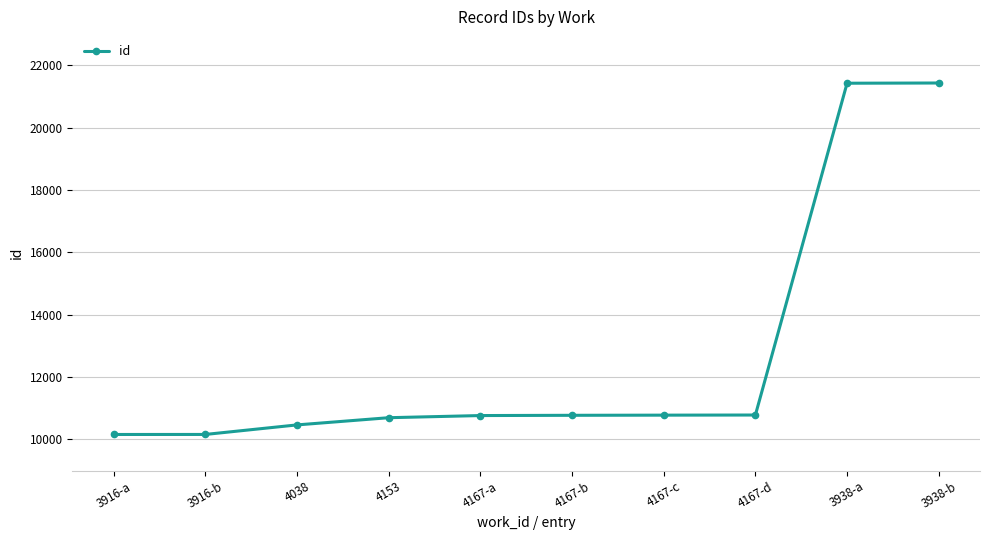

Count the number of data series in this chart.

1